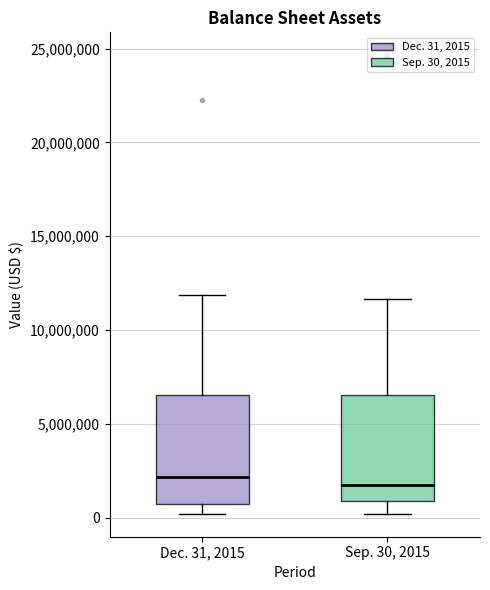

Reading left to right, read every box against the y-axis: the position of its median line, the range the box covers, and the ends of its whiskers. The values are not printed on the chart, so give them approximately, as read against the axis.

Dec. 31, 2015: median 2000000, box 1000000 to 6500000, whiskers 0 to 12000000
Sep. 30, 2015: median 1500000, box 1000000 to 6500000, whiskers 0 to 11500000